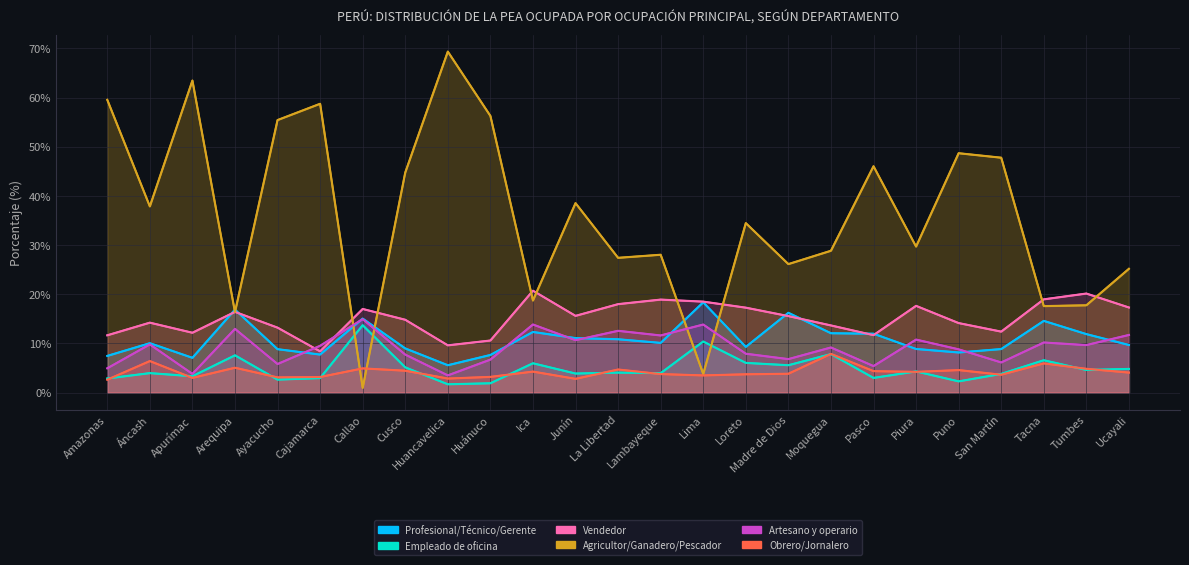

Is it true that Artesano y operario equals 9.5 at Cajamarca?

True